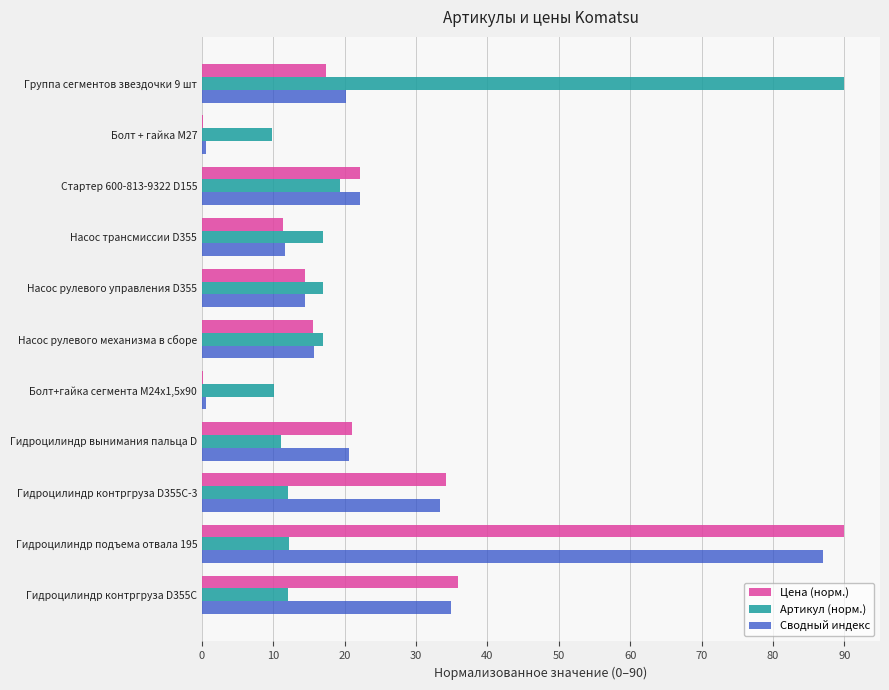

The Артикул (норм.) series shows 19.3 at Стартер 600-813-9322 D155. True or false?

True